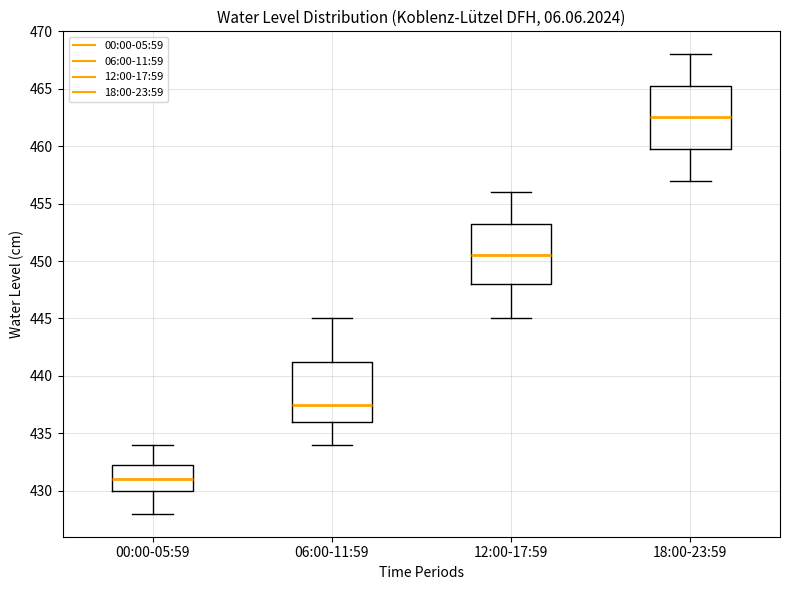

Where is the lower edge of the box for 06:00-11:59 on the y-axis? The values are not printed on the chart, so give them approximately, as read against the axis.

436.0